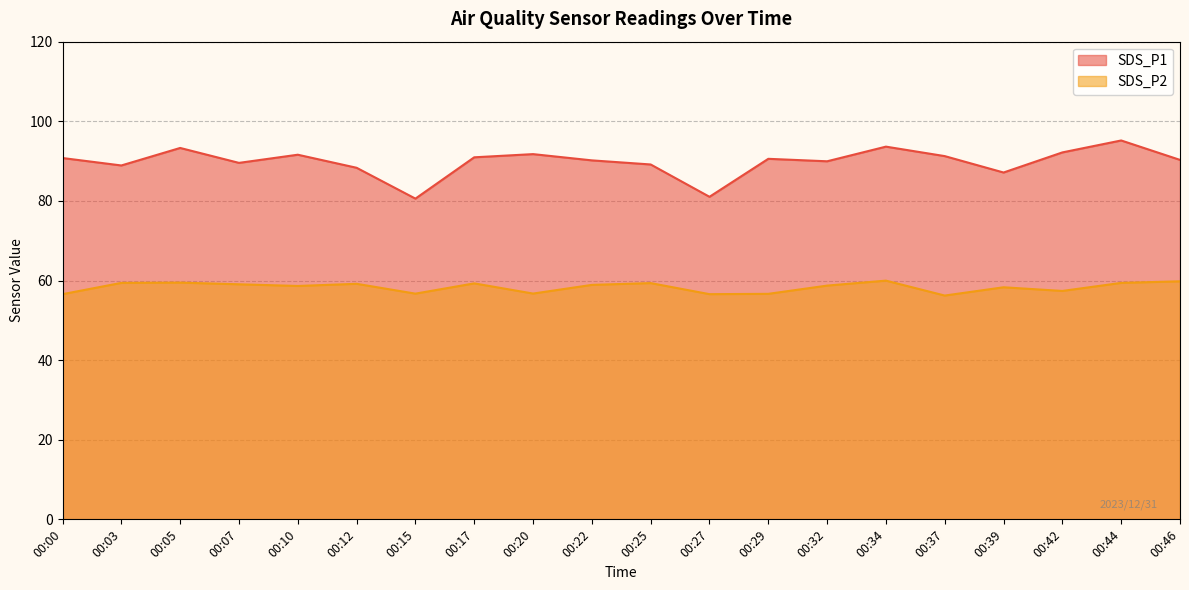

True or false: SDS_P2 has a value of 56.6 at 00:00.

True